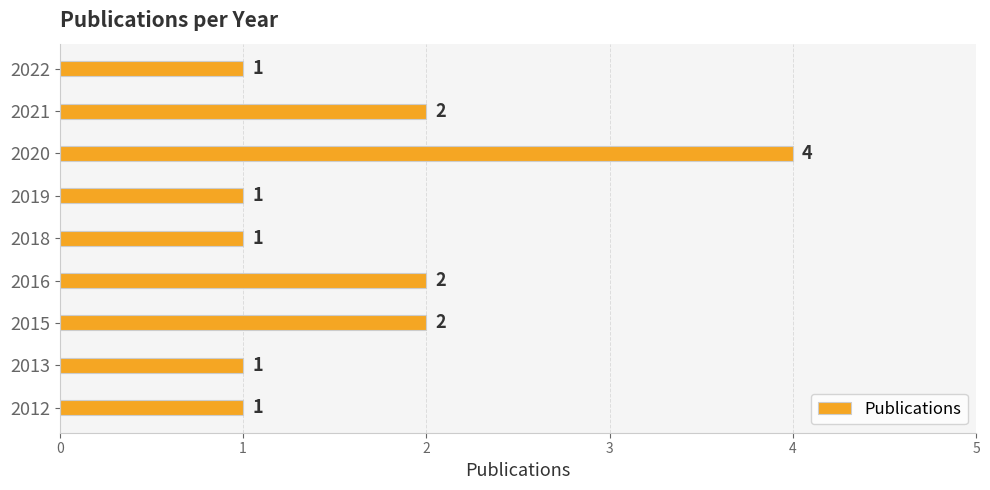

The value at 2022 is 2. True or false?

False